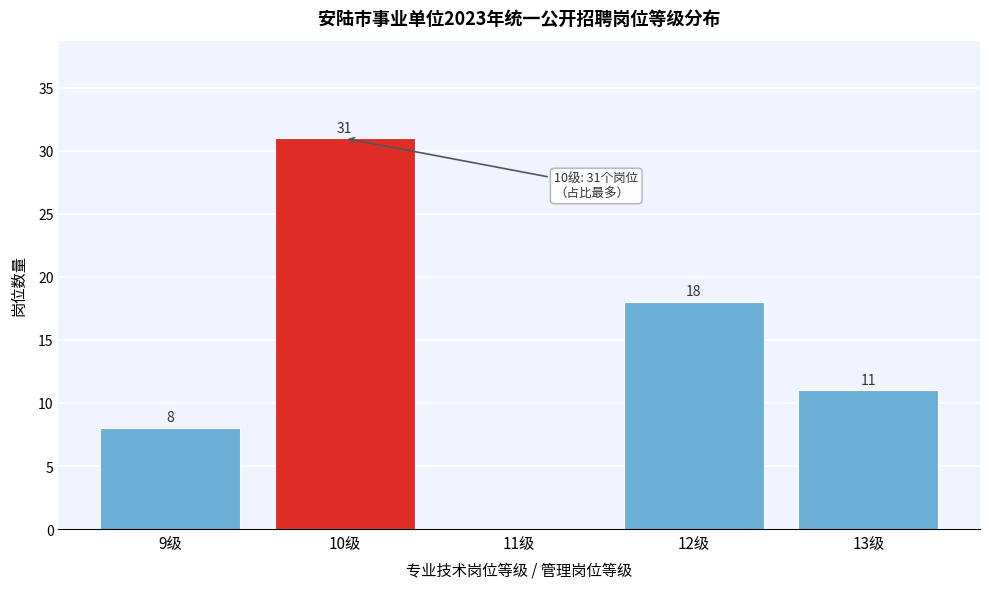

Reading left to right, list all the values displayed in this chart.

9级=8	10级=31	11级=0	12级=18	13级=11